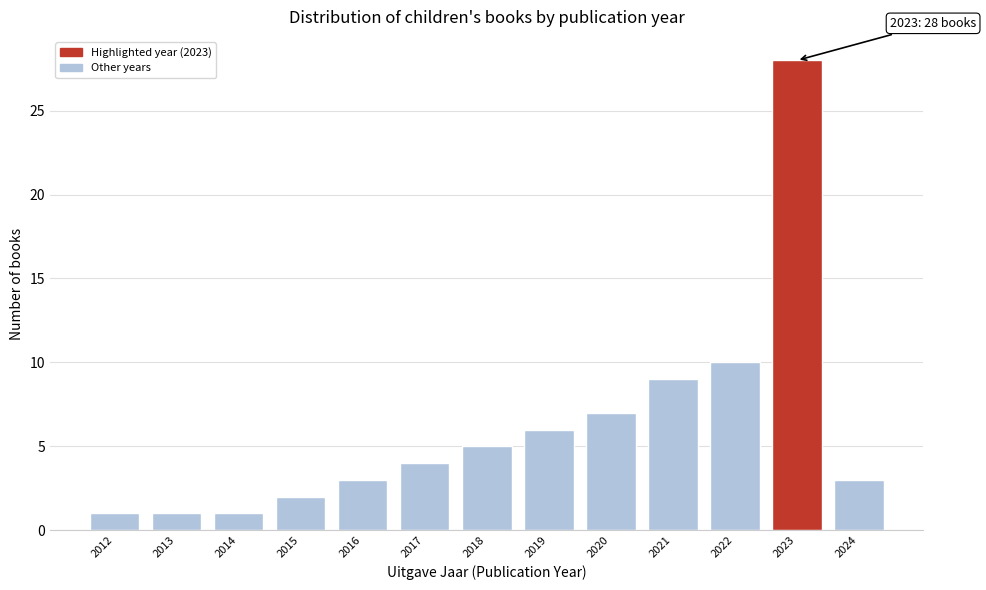

Reading left to right, extract all data points from this chart.

1	1	1	2	3	4	5	6	7	9	10	28	3